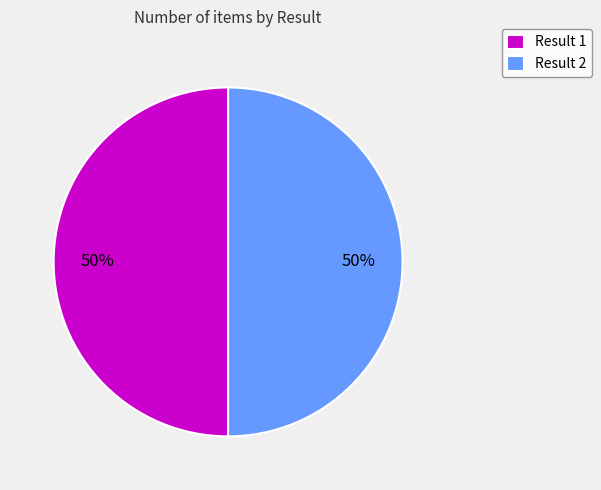

What percentage is the Result 1 slice, to the nearest percent?

50%